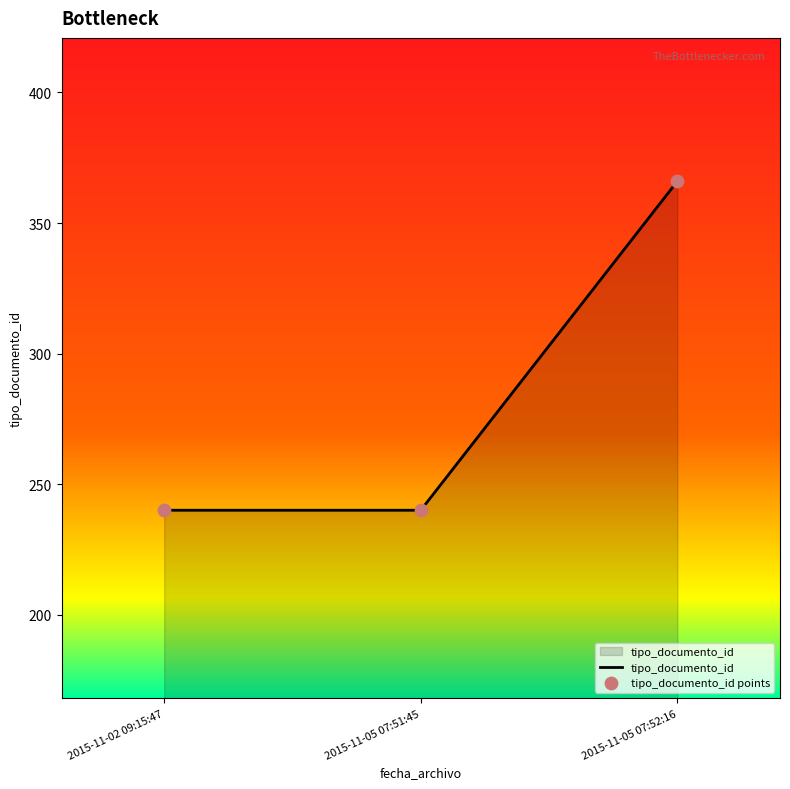

Which has a higher value, 2015-11-05 07:52:16 or 2015-11-05 07:51:45?

2015-11-05 07:52:16